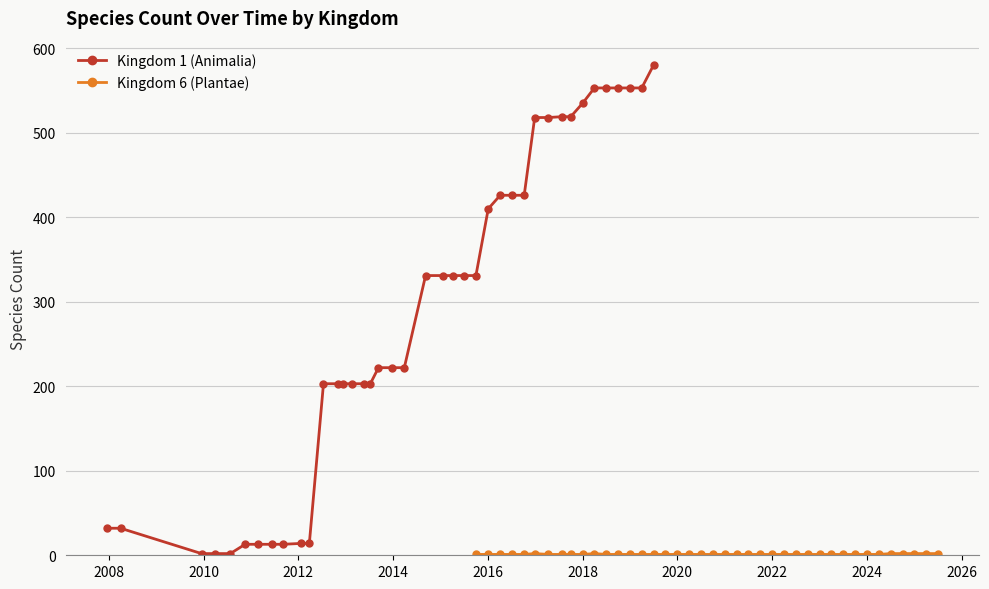

True or false: Kingdom 6 (Plantae) and Kingdom 1 (Animalia) cross at least once.

False